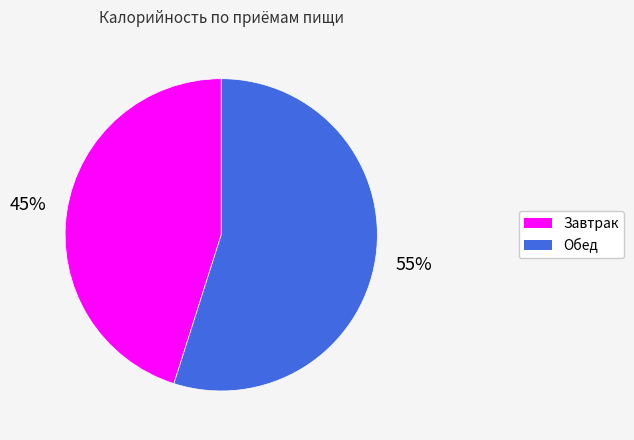

What is the majority slice?

Обед